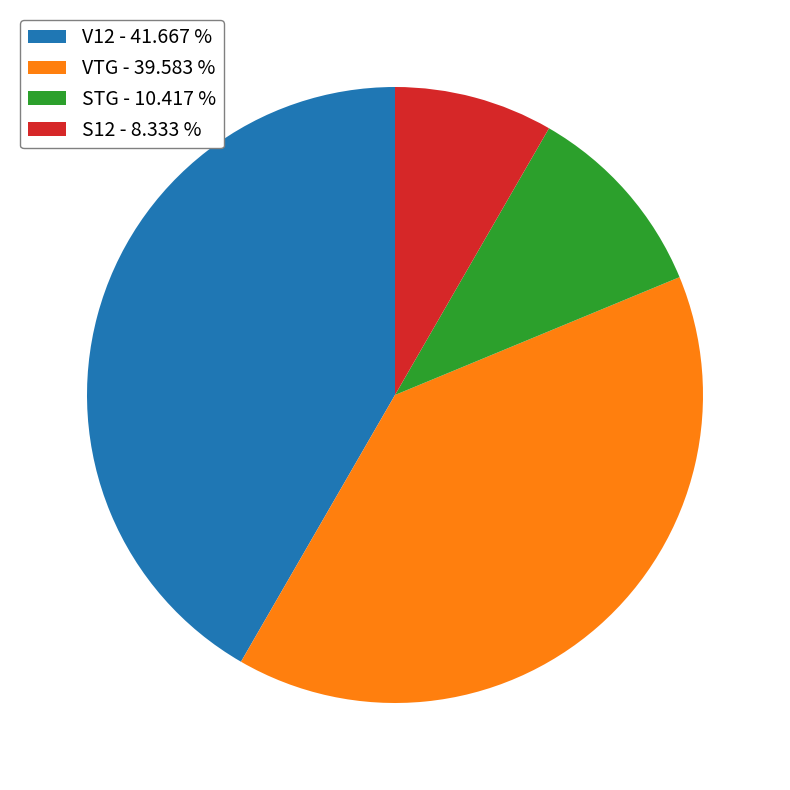

Is there any slice that represents more than half of the pie?

No